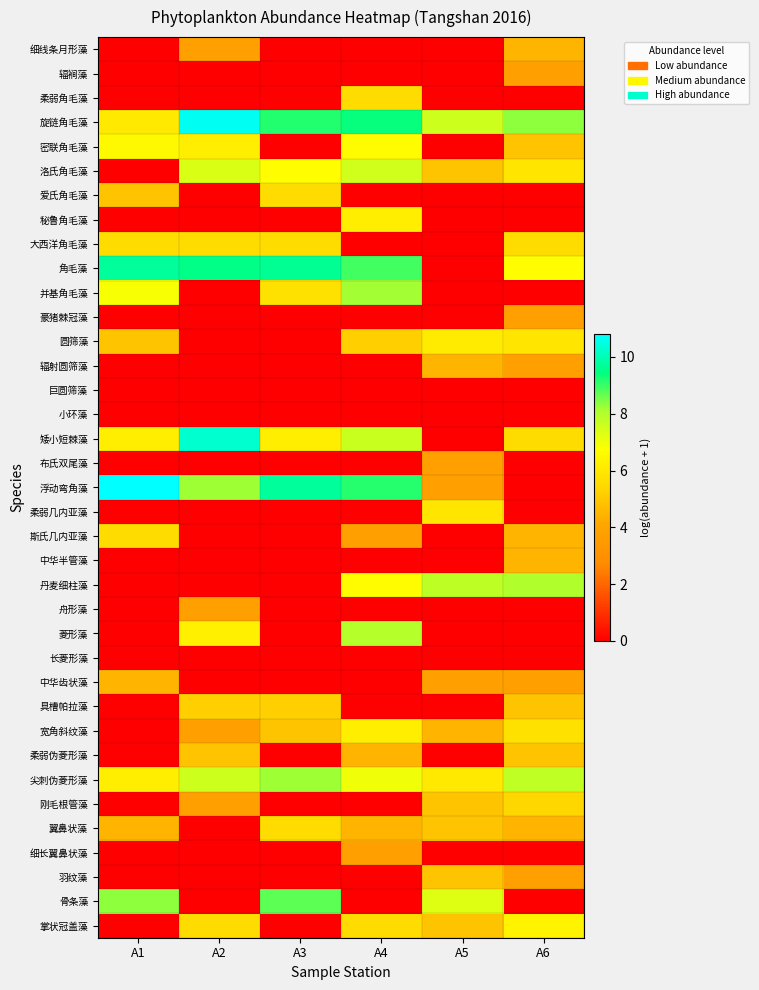

At how many categories does at least one series exceed 8?

5